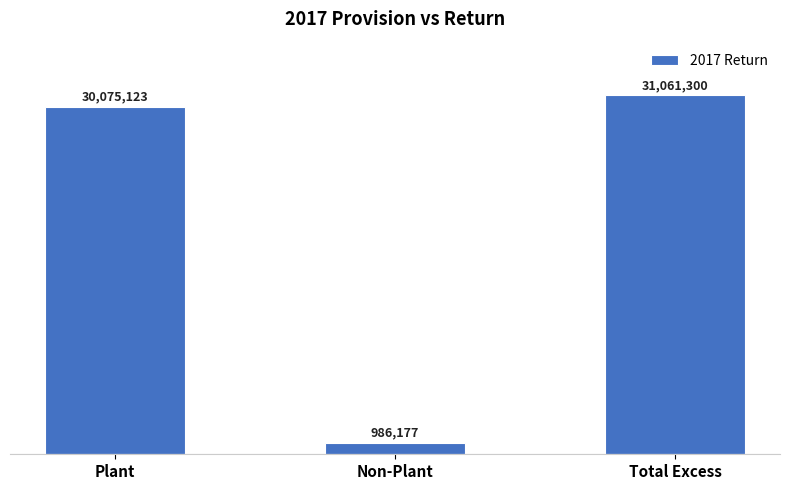

What is the difference between the values at Non-Plant and Total Excess?

30075122.8